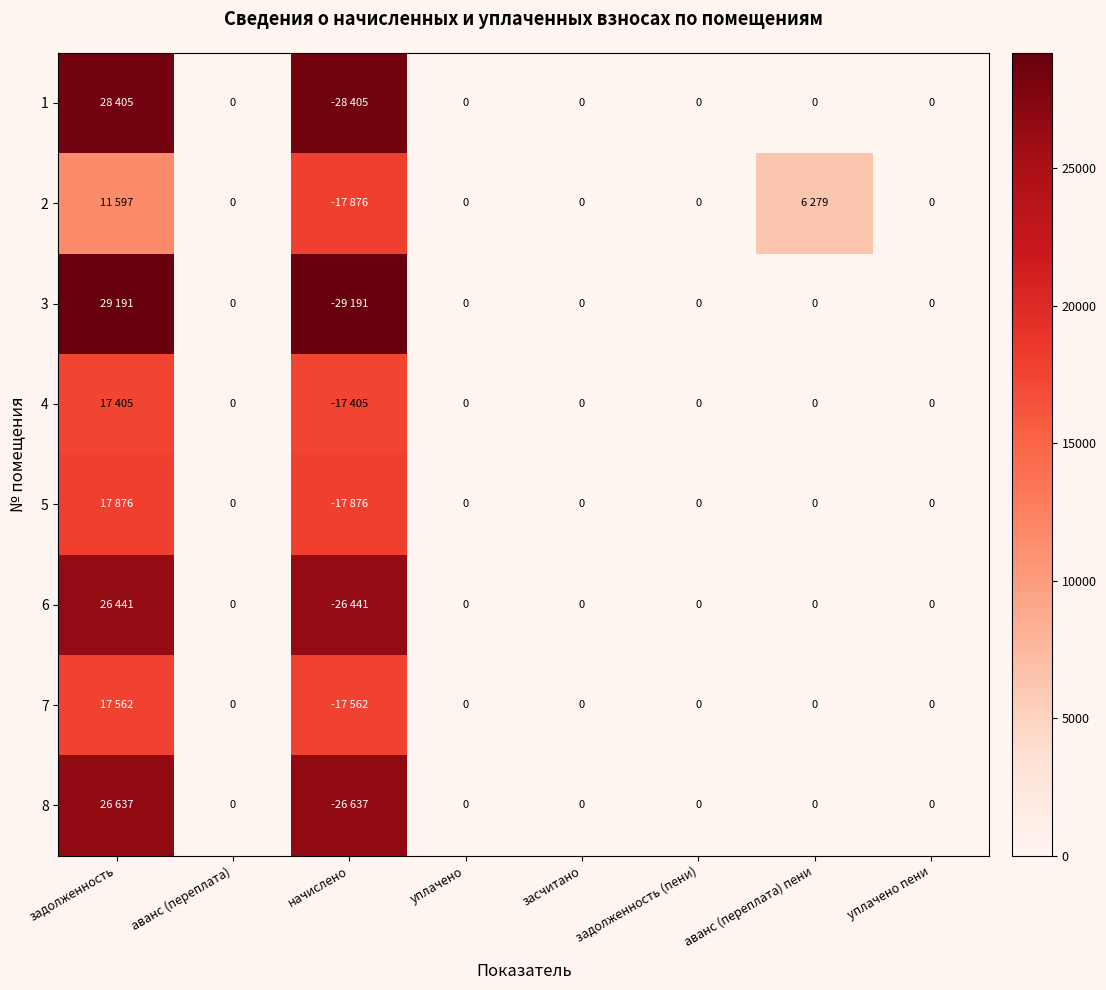

What is the difference between the maximum and minimum values in the 6 series?

26440.8